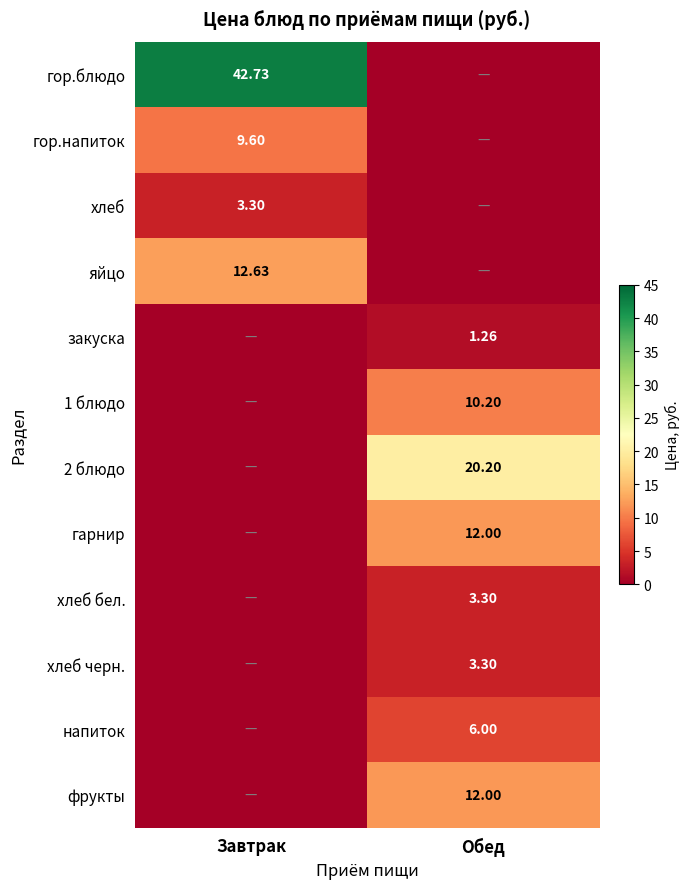

Count the number of data series in this chart.

12